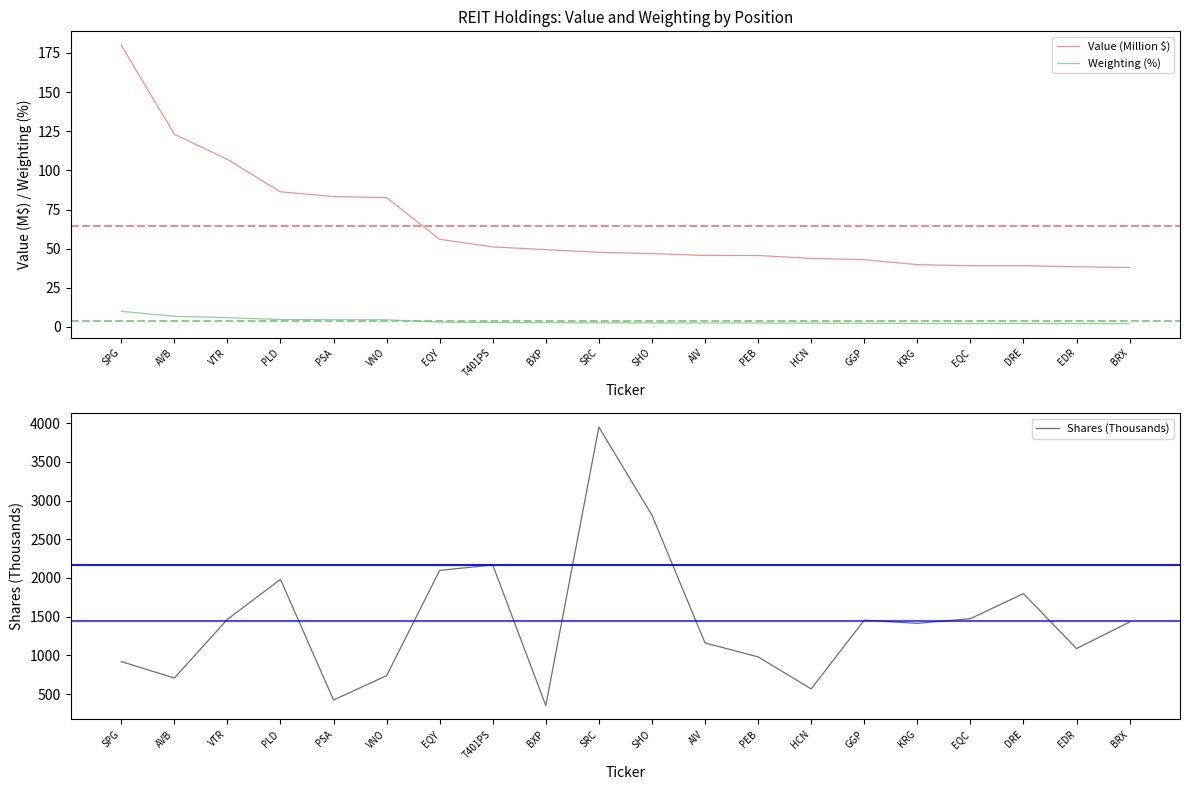

Read the Shares (Thousands) value at AVB.

706.6